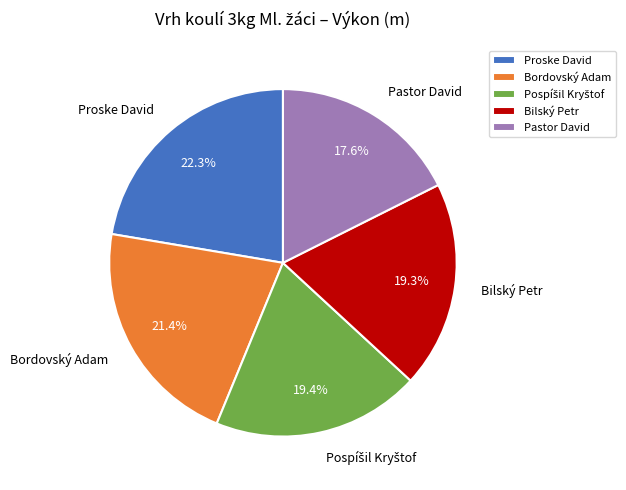

To the nearest percent, what is the average slice percentage?

20%